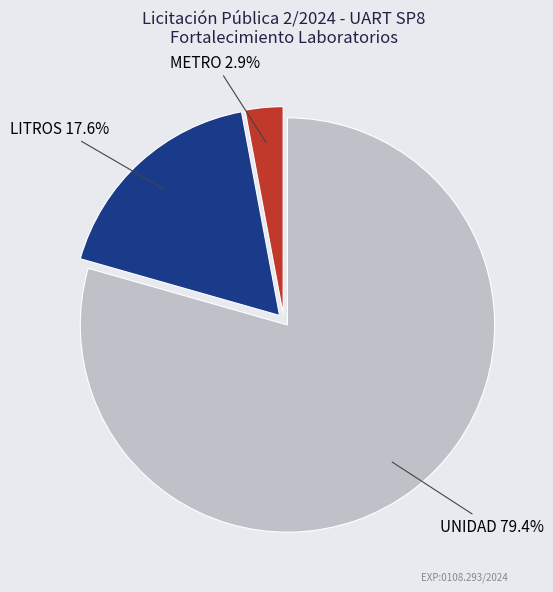

Is there any slice that represents more than half of the pie?

Yes